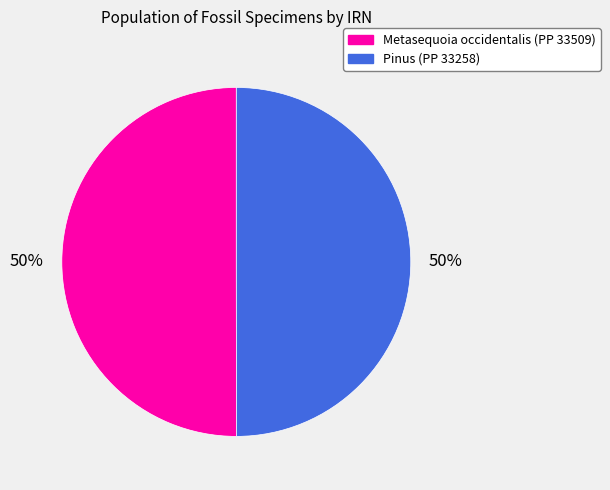

The Metasequoia occidentalis (PP 33509) slice represents 50% of the pie. True or false?

True